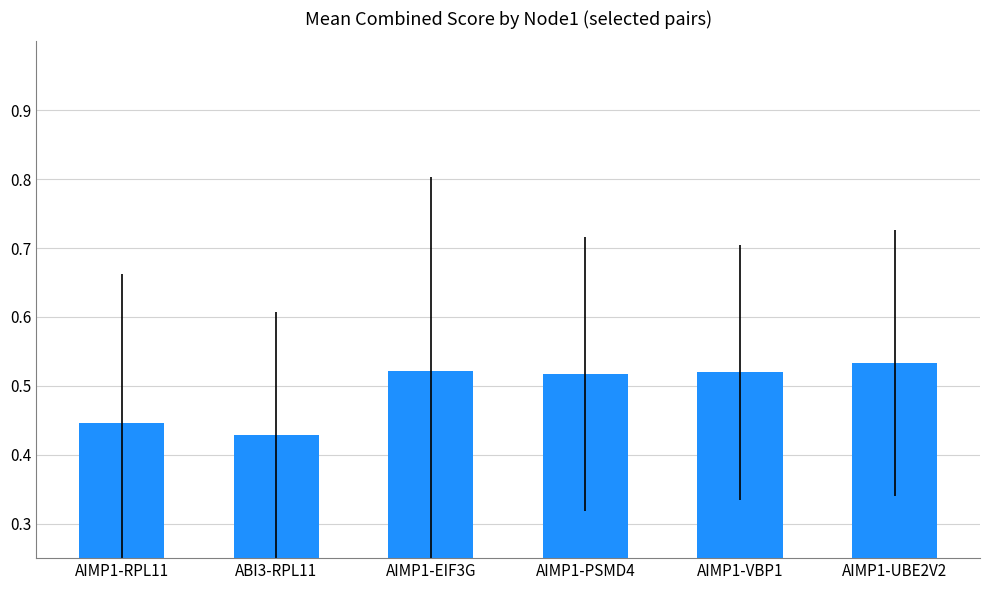

Which label corresponds to the smallest value in the chart?

ABI3-RPL11